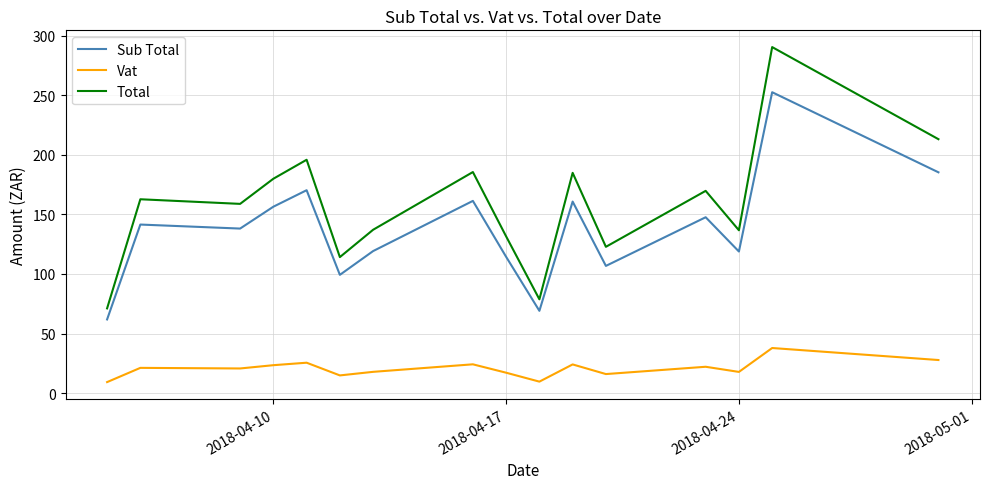

True or false: Sub Total and Vat intersect in this chart.

False